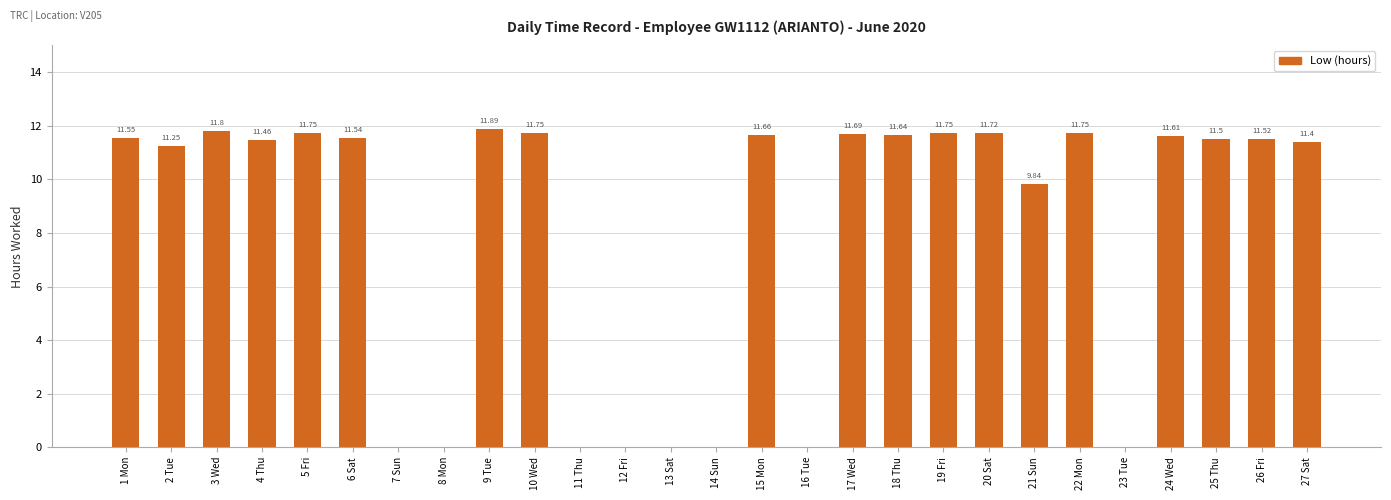

What is the sum of the values at 16 Tue and 24 Wed?

11.6